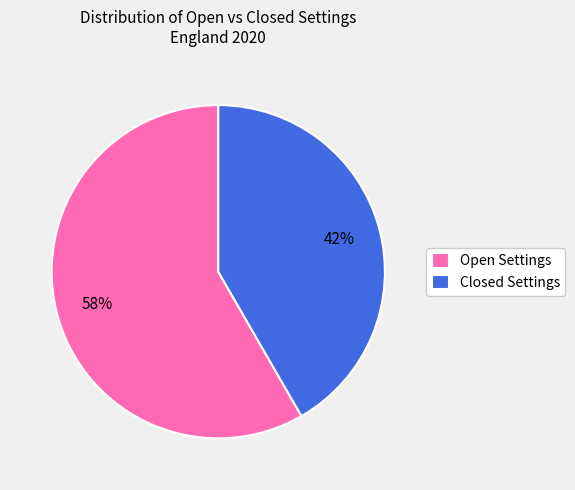

How many segments does this pie chart have?

2